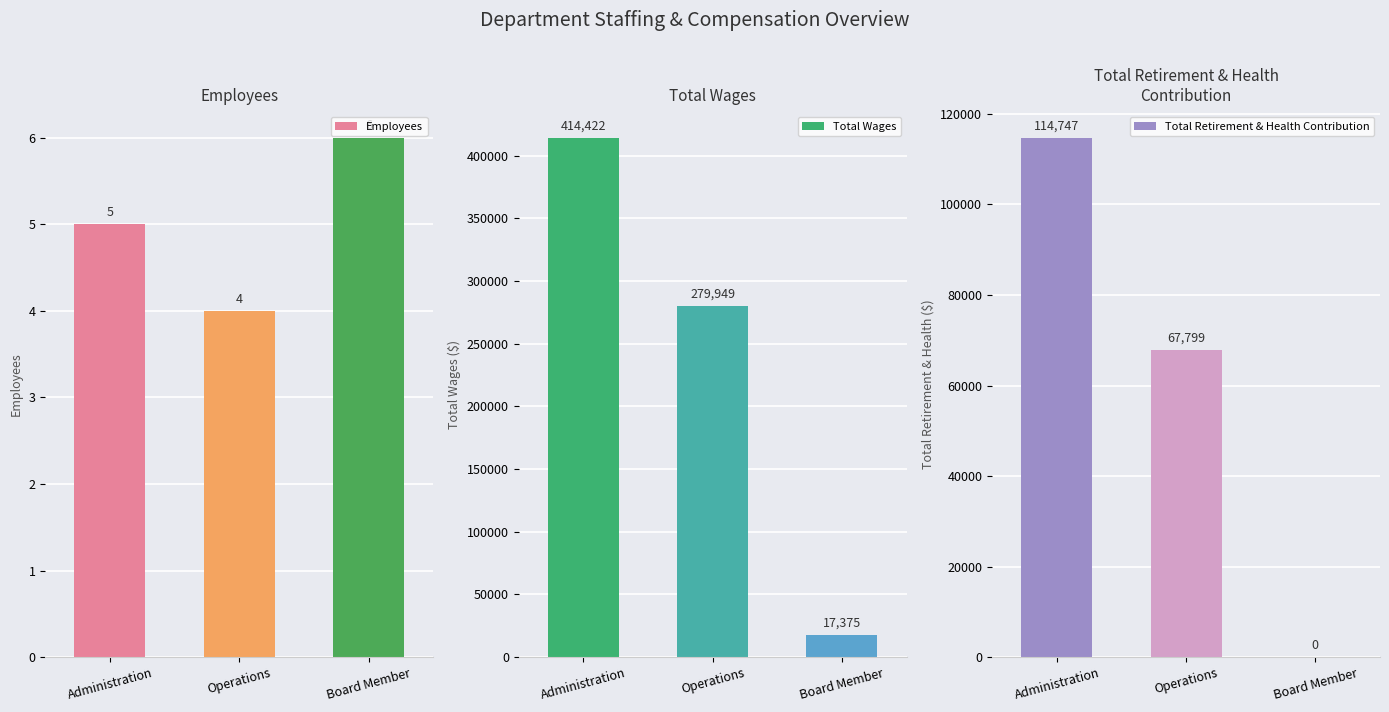

At which label is Total Wages closest to 215898?

Operations